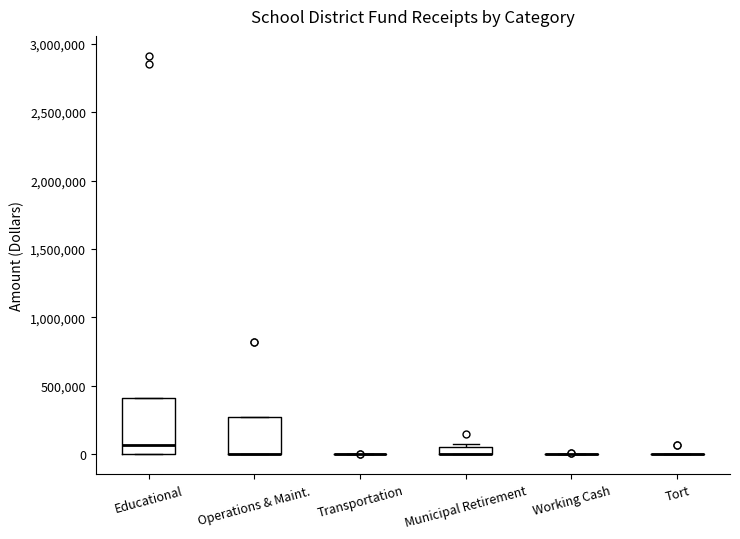

Which box is the tallest, from its lower edge to its upper edge?

Educational